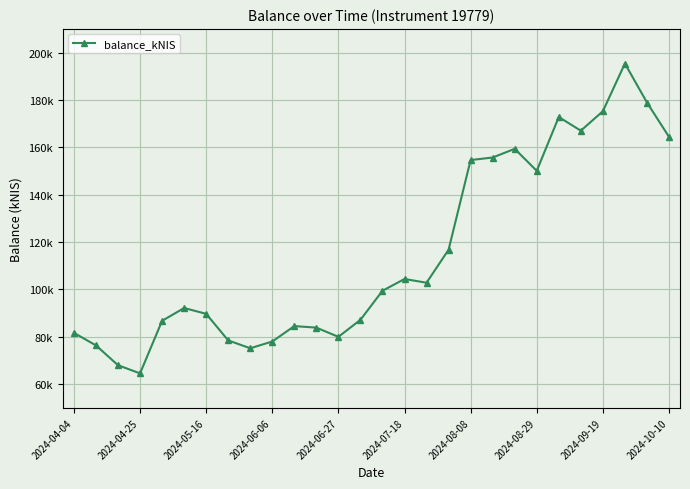

Where does the data first go above 99452?

14